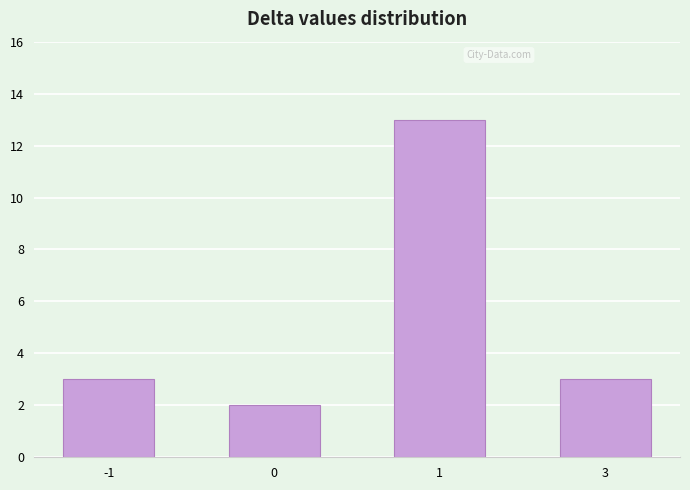

How many data points does each series have?

4